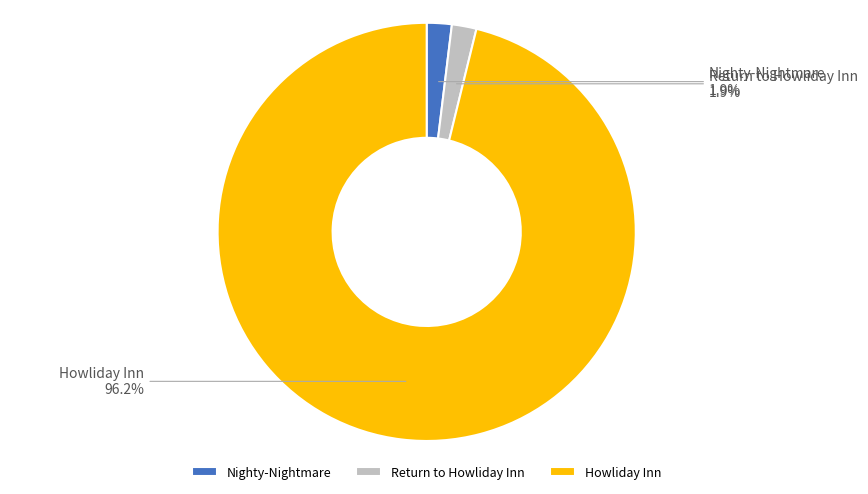

What portion of the pie excludes Return to Howliday Inn?

98.1%